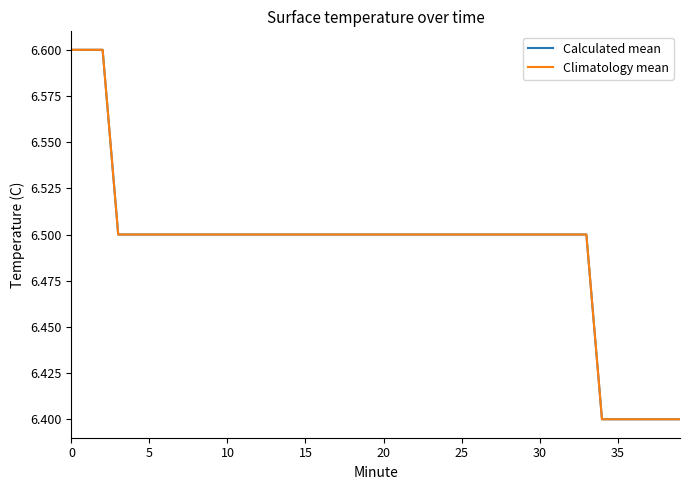

At how many categories does at least one series exceed 6?

40